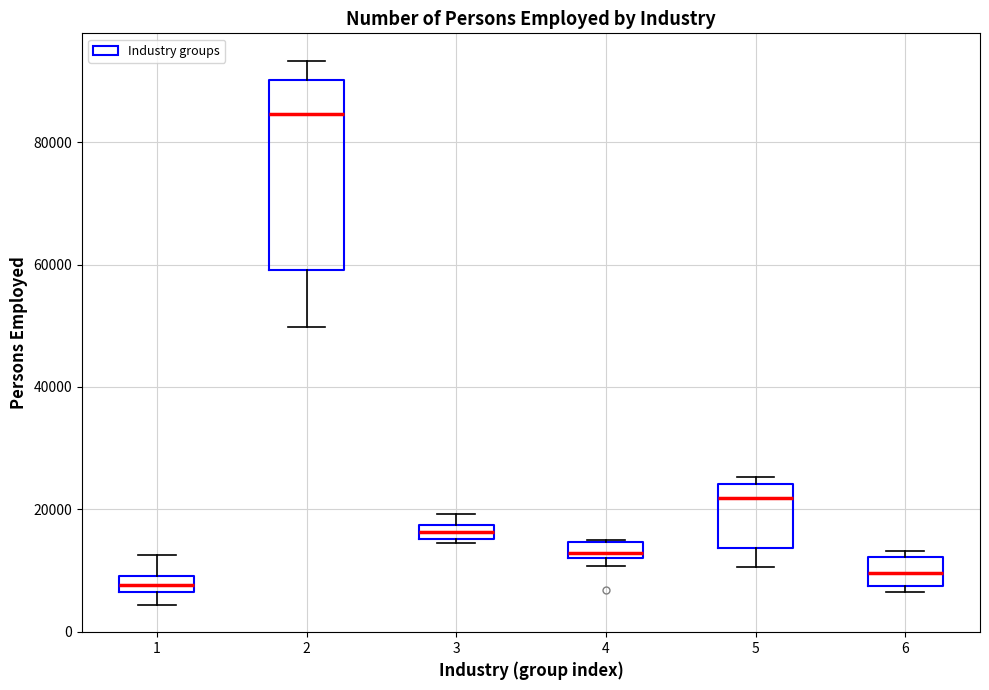

Comparing the boxes themselves (not the whiskers), which one is the tallest?

2